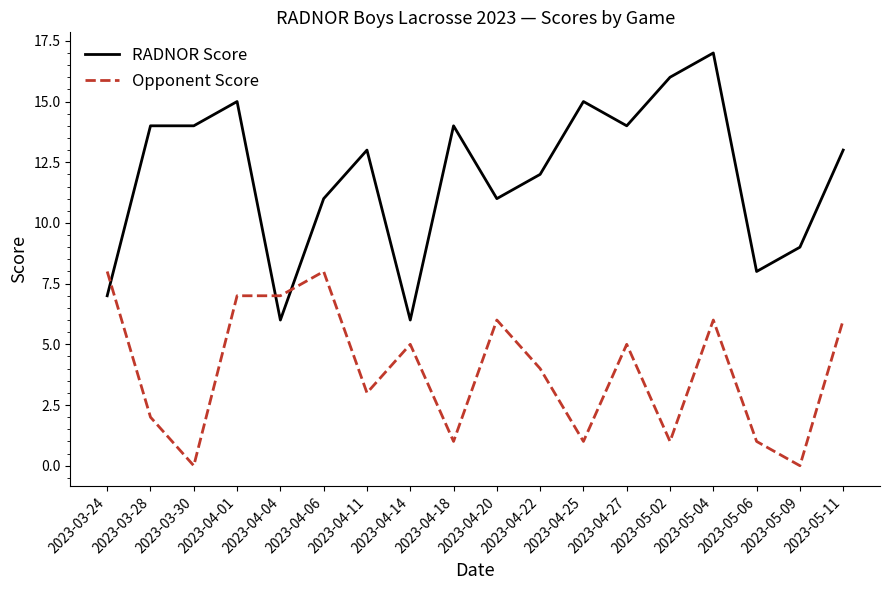

Is this an area chart (filled region under the line)?

No